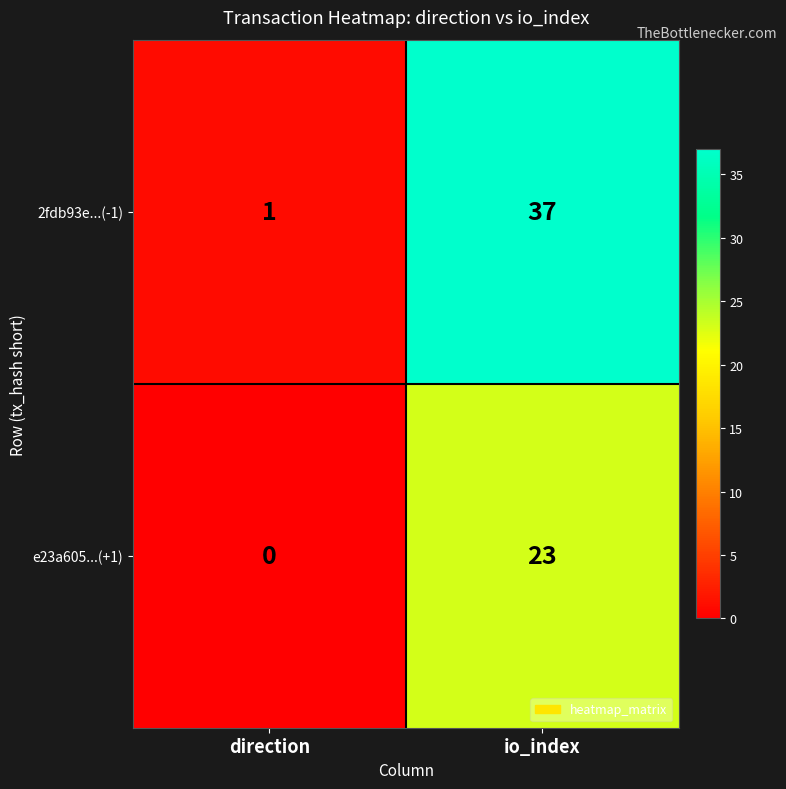

Which category has the highest value across all series?

io_index